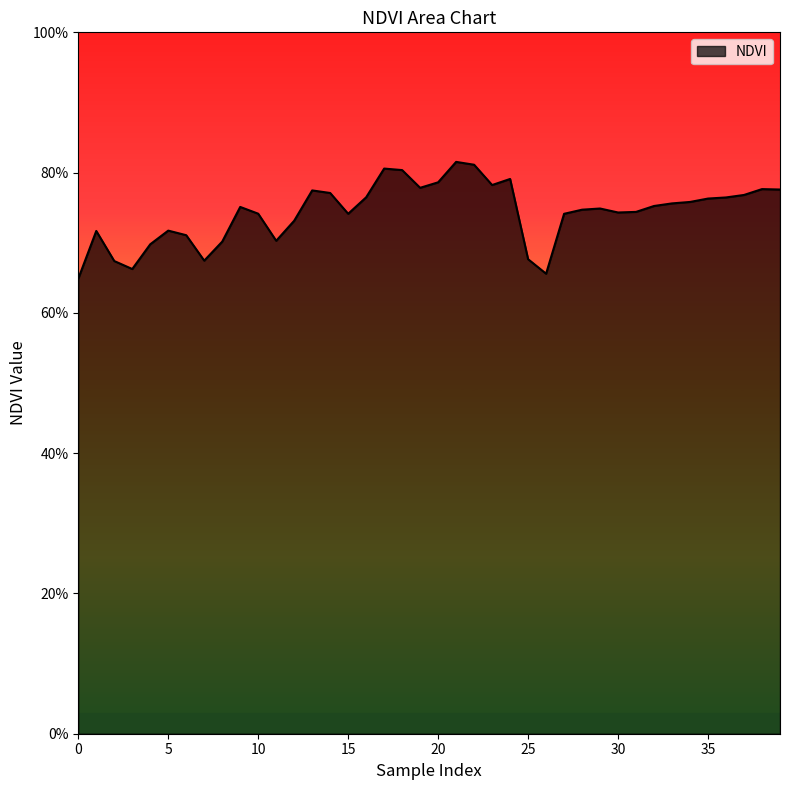

Rank the categories by value from lowest to highest.

0, 26, 3, 2, 7, 25, 4, 8, 11, 6, 1, 5, 12, 27, 15, 10, 30, 31, 28, 29, 9, 32, 33, 34, 35, 36, 16, 37, 14, 13, 39, 38, 19, 23, 20, 24, 18, 17, 22, 21